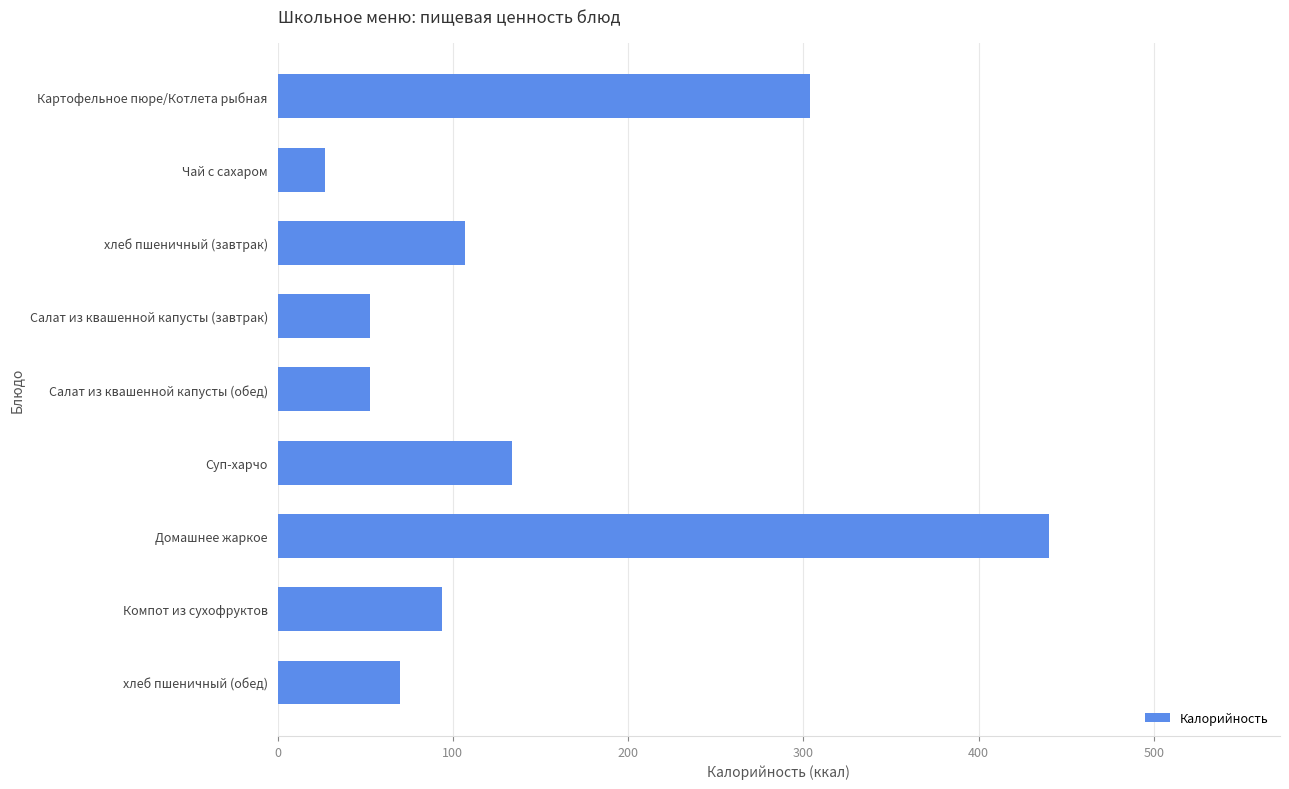

Does the chart contain stacked bars?

No